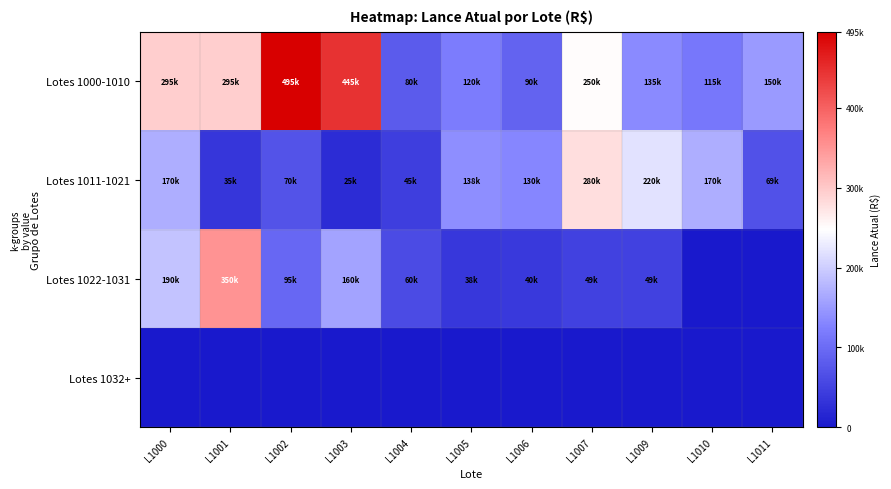

Rank the series by their maximum value, from lowest to highest.

Lotes 1032+, Lotes 1011-1021, Lotes 1022-1031, Lotes 1000-1010